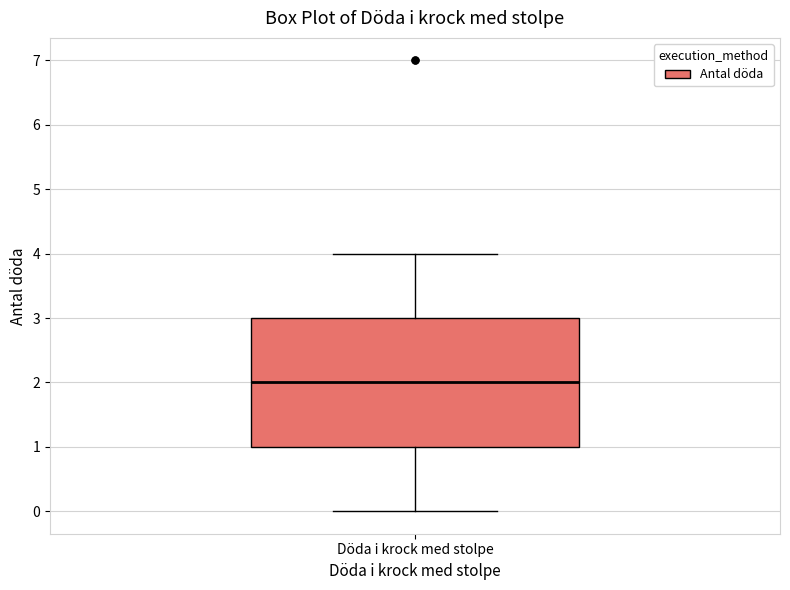

Transcribe this box plot: give where the median line is, the range the box spans, and where the two whiskers end, as read against the y-axis. The values are not printed on the chart, so give them approximately, as read against the axis.

median 2, box 1 to 3, whiskers 0 to 4